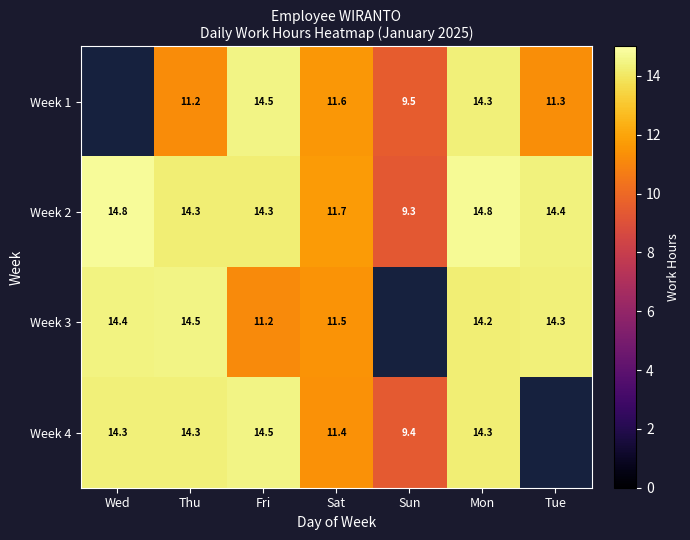

At which label is Week 2 closest to 12?

Sat